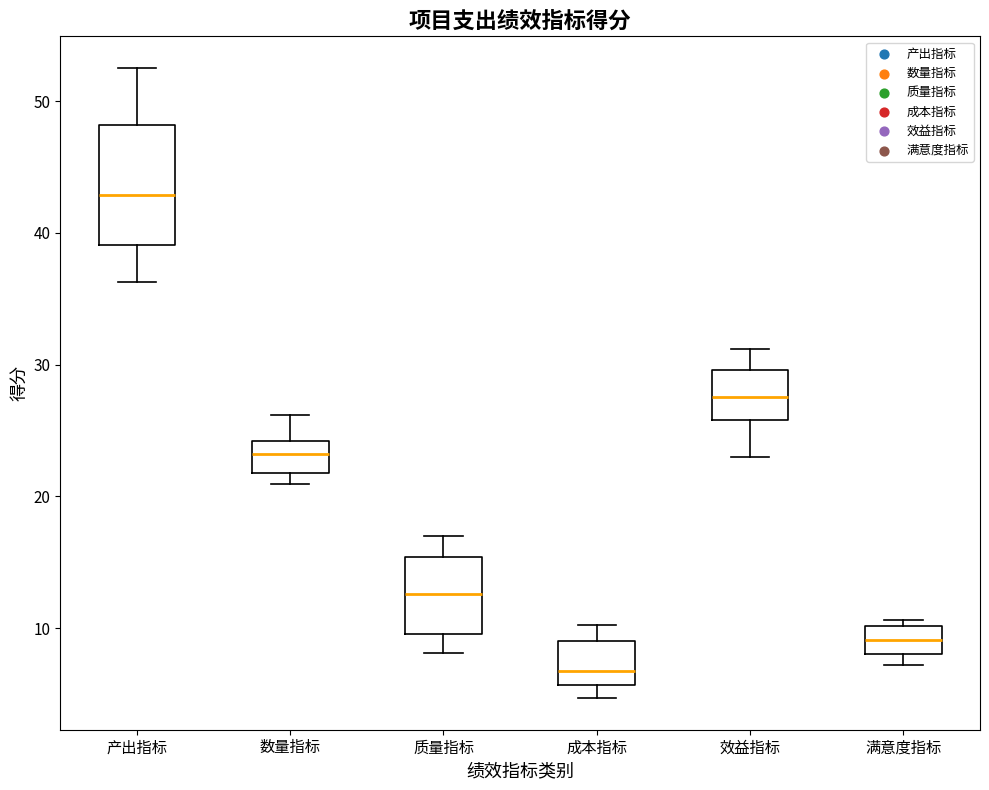

Reading left to right, transcribe this box plot: for each box, give where its median line is, the range the box spans, and where its two whiskers end, as read against the y-axis. The values are not printed on the chart, so give them approximately, as read against the axis.

产出指标: median 43, box 39 to 48, whiskers 36 to 53
数量指标: median 23, box 22 to 24, whiskers 21 to 26
质量指标: median 13, box 10 to 15, whiskers 8 to 17
成本指标: median 7, box 6 to 9, whiskers 5 to 10
效益指标: median 28, box 26 to 30, whiskers 23 to 31
满意度指标: median 9, box 8 to 10, whiskers 7 to 11